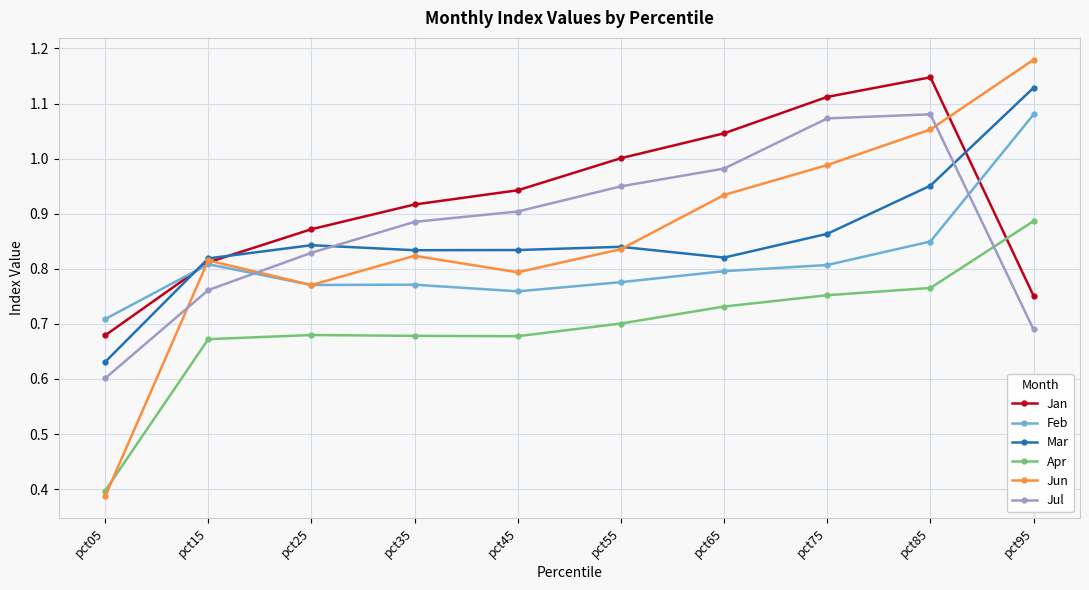

Which label corresponds to the smallest value in the chart?

pct05